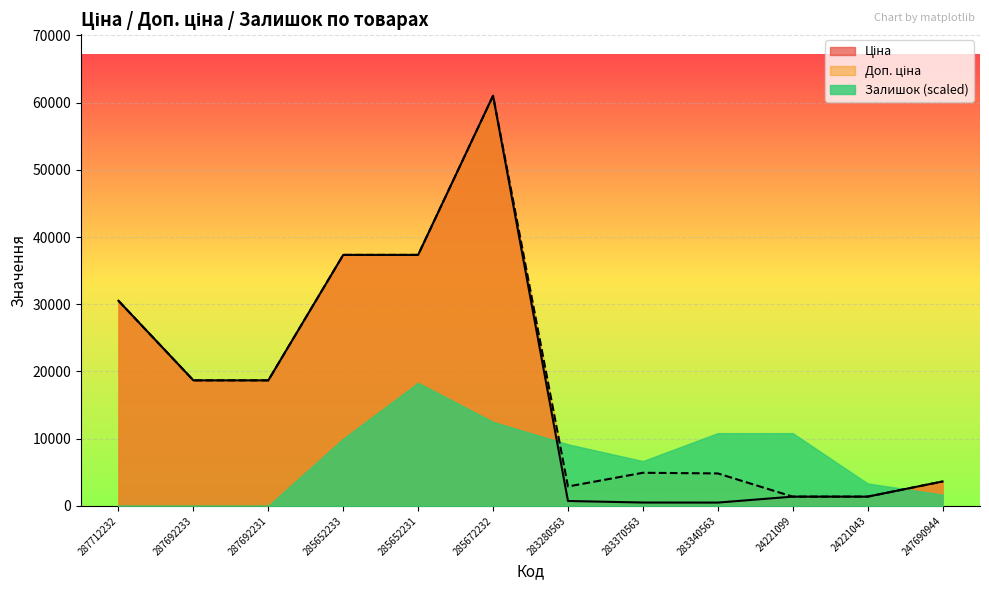

Reading right to left, list all the values displayed in this chart.

Ціна: 3622.2	1366.3	1366.3	482.1	491.7	719.6	61024.7	37343.0	37343.0	18671.5	18671.5	30512.3
Доп. ціна: 3622.2	1366.0	1366.0	4821.4	4917.4	2878.5	61024.7	37343.0	37343.0	18671.5	18671.5	30512.3